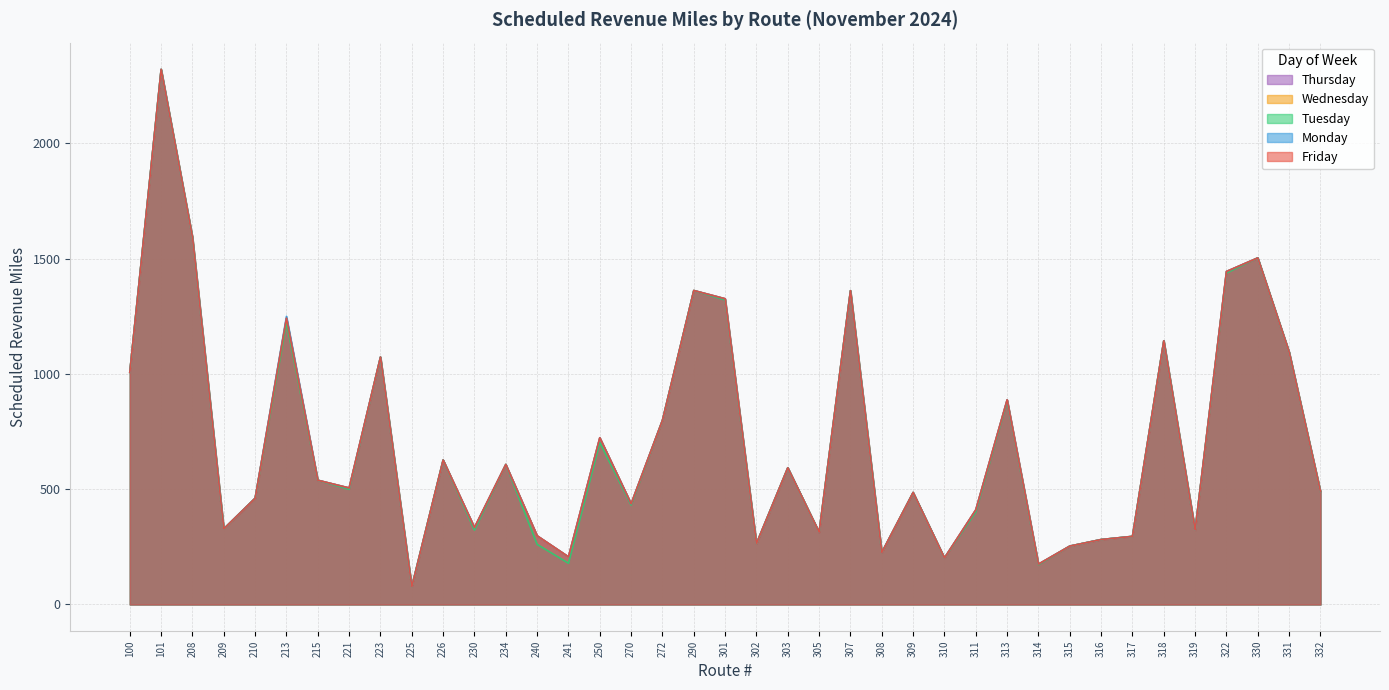

Reading left to right, what are all the values shown in this chart?

Monday: 1006.9	2320.6	1592.7	328.0	460.7	1249.7	538.8	505.2	1072.9	77.2	626.4	333.7	607.1	297.8	206.5	723.0	436.8	799.0	1361.6	1325.8	264.2	592.8	313.3	1360.9	225.4	485.7	201.8	410.4	887.3	174.9	253.2	281.6	295.3	1143.7	322.9	1444.1	1503.0	1095.2	490.4
Tuesday: 1006.9	2320.6	1592.7	328.0	460.7	1221.2	538.8	499.3	1072.9	77.2	626.4	322.4	607.1	260.6	178.9	701.9	430.9	799.0	1361.6	1320.2	264.2	592.8	313.3	1360.9	225.4	485.7	201.8	401.3	881.9	172.3	253.2	281.6	295.3	1143.7	322.9	1437.5	1503.0	1095.2	490.4
Wednesday: 1006.9	2320.6	1592.7	328.0	460.7	1241.6	538.8	505.2	1072.9	77.2	626.4	333.7	607.1	297.8	206.5	723.0	436.8	799.0	1361.6	1325.8	264.2	592.8	313.3	1360.9	225.4	485.7	201.8	410.4	887.3	174.9	253.2	281.6	295.3	1143.7	322.9	1444.1	1503.0	1095.2	490.4
Thursday: 1006.9	2320.6	1592.7	328.0	460.7	1241.6	538.8	505.2	1072.9	77.2	626.4	333.7	607.1	297.8	206.5	723.0	436.8	799.0	1361.6	1325.8	264.2	592.8	313.3	1360.9	225.4	485.7	201.8	410.4	887.3	174.9	253.2	281.6	295.3	1143.7	322.9	1444.1	1503.0	1095.2	490.4
Friday: 1006.9	2320.6	1592.7	328.0	460.7	1241.6	538.8	505.2	1072.9	77.2	626.4	333.7	607.1	297.8	206.5	723.0	436.8	799.0	1361.6	1325.8	264.2	592.8	313.3	1360.9	225.4	485.7	201.8	410.4	887.3	174.9	253.2	281.6	295.3	1143.7	322.9	1444.1	1503.0	1095.2	490.4